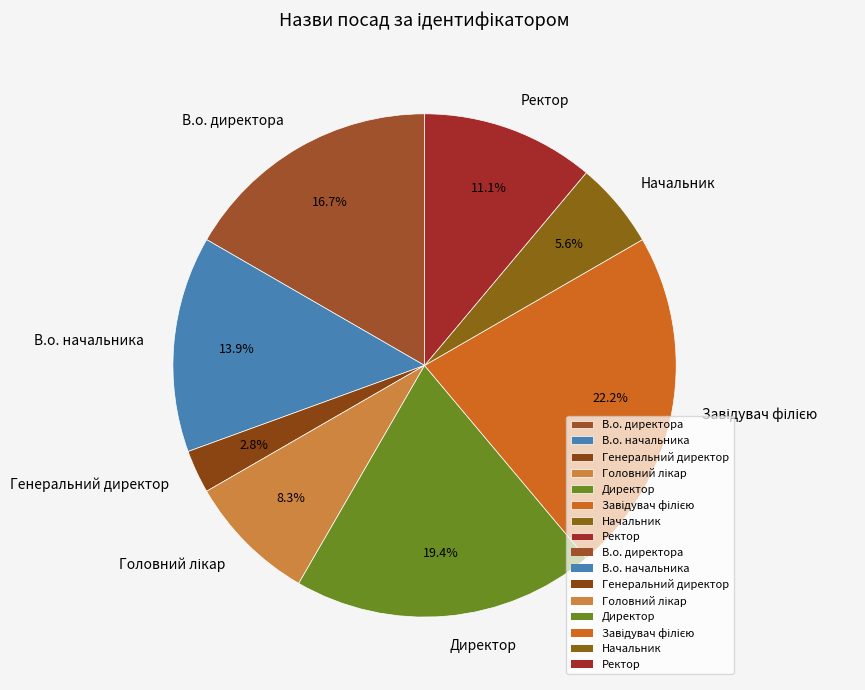

Count the number of slices in the pie.

8